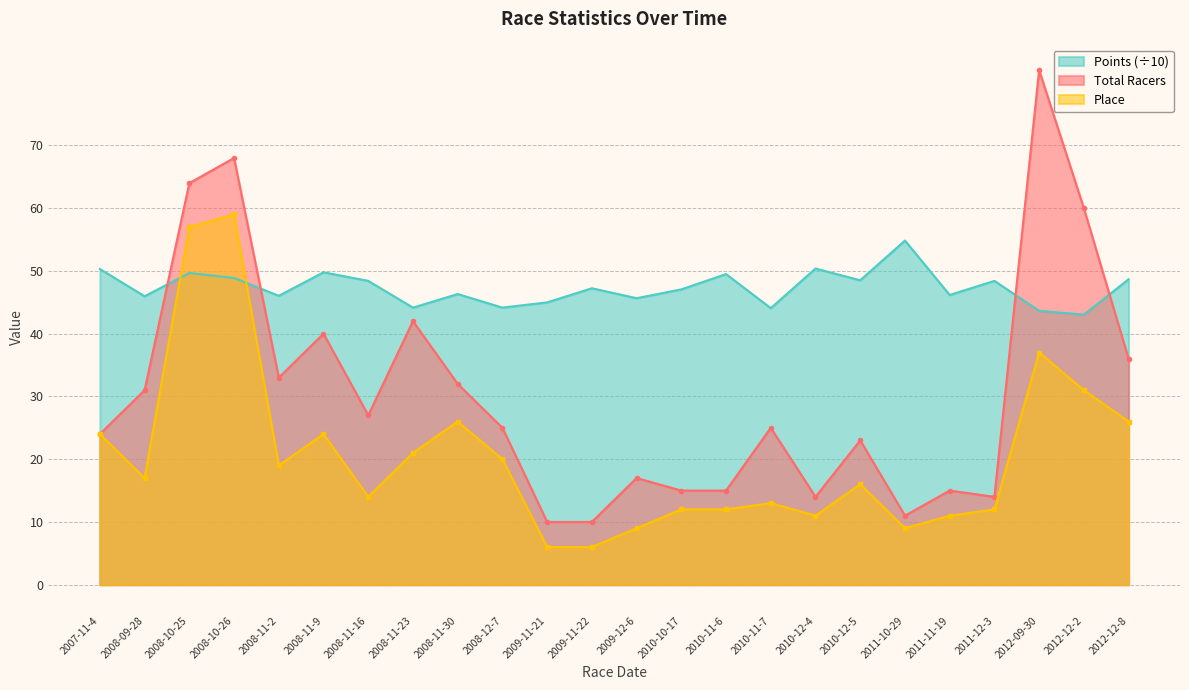

Which series has the largest total across all categories?

Points (÷10)